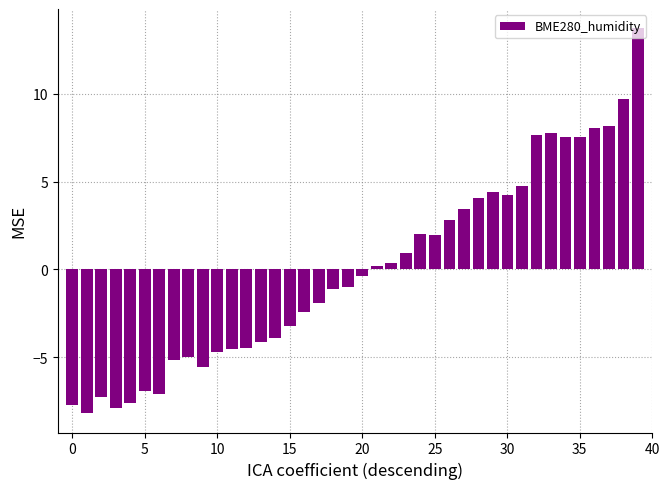

What is the sum of all values?

-0.8